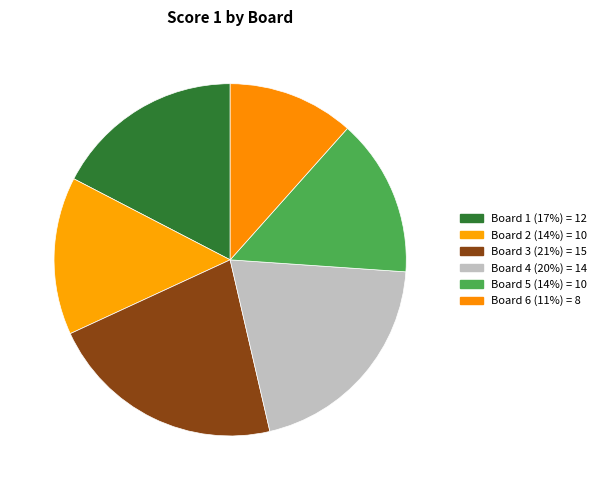

What percentage is the Board 3 slice, to the nearest percent?

22%